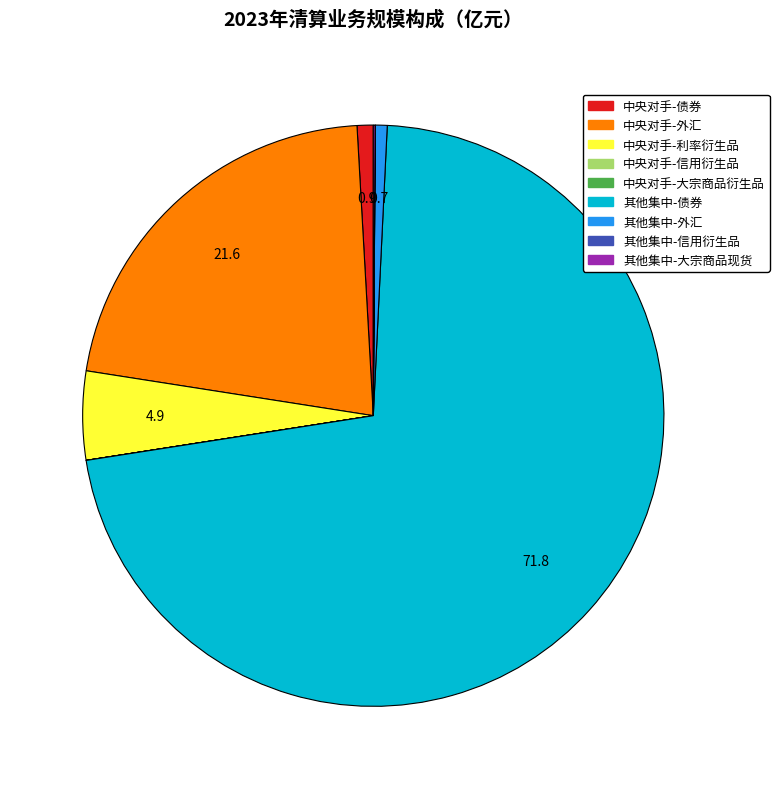

Is there any slice that represents more than half of the pie?

Yes